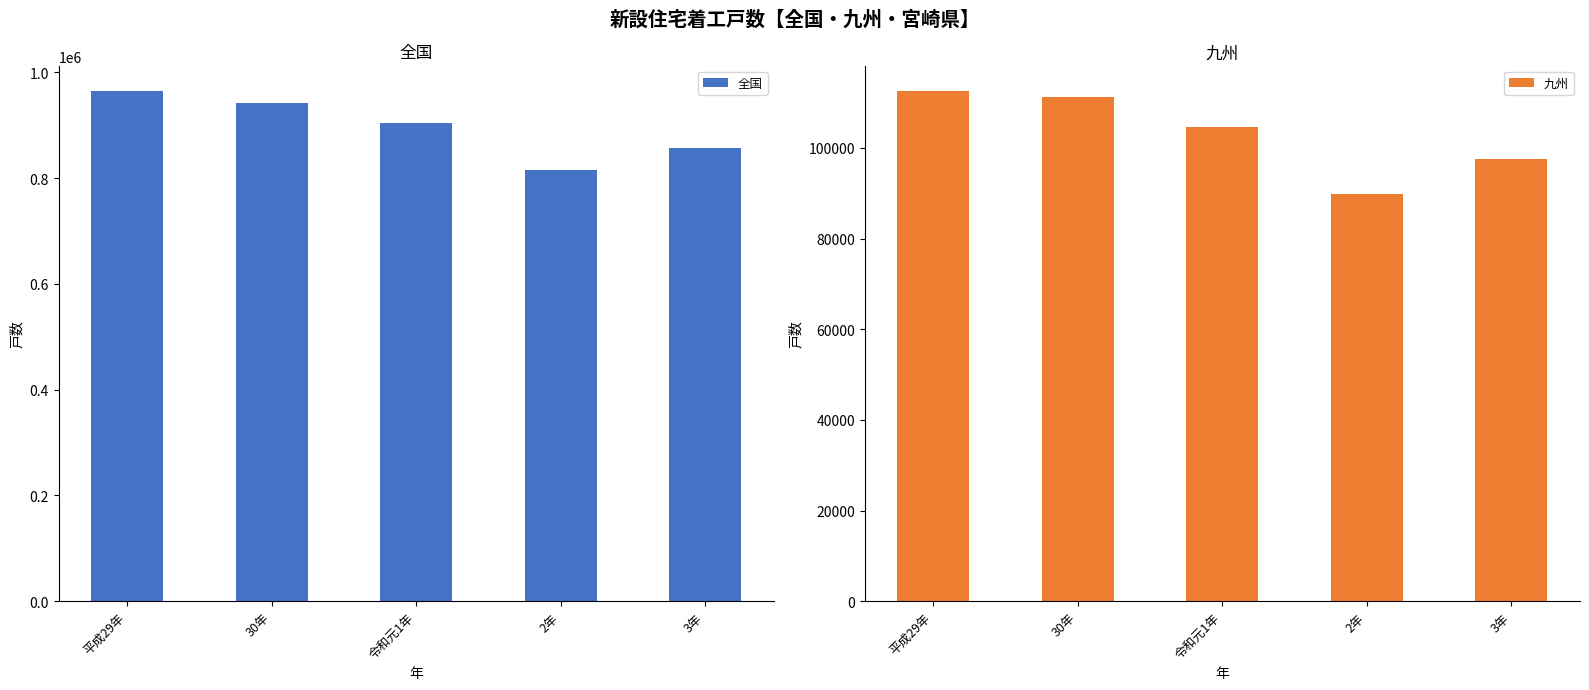

Reading left to right, list all the values displayed in this chart.

全国: 964641	942370	905123	815340	856484
九州: 112489	111117	104694	89862	97452